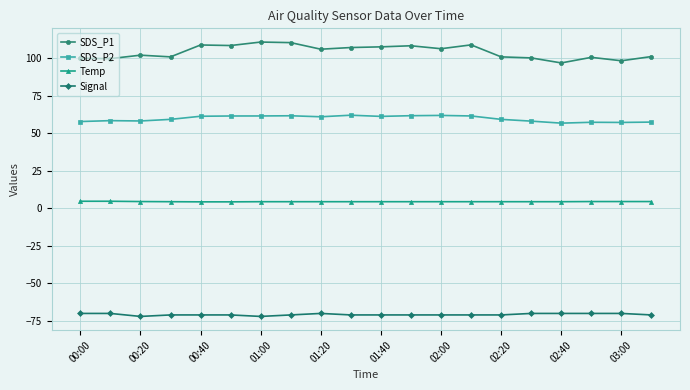

Which series has the widest spread of values?

SDS_P1